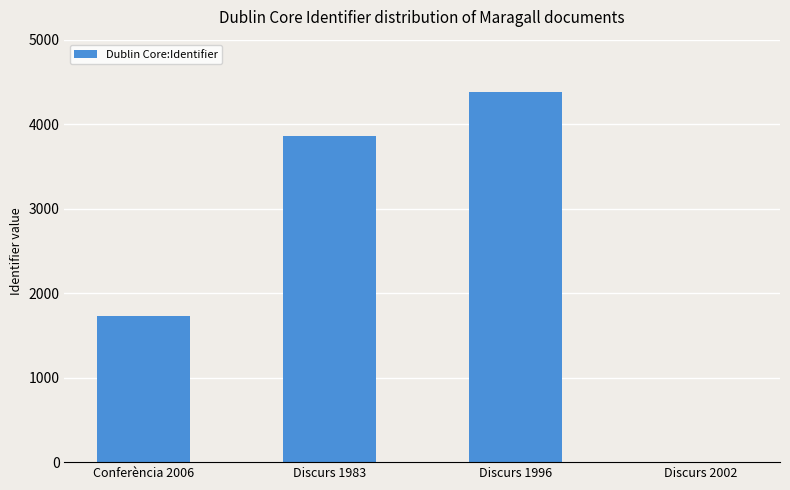

Reading left to right, transcribe all the data shown in this chart.

Conferència 2006=1735	Discurs 1983=3861	Discurs 1996=4379	Discurs 2002=0